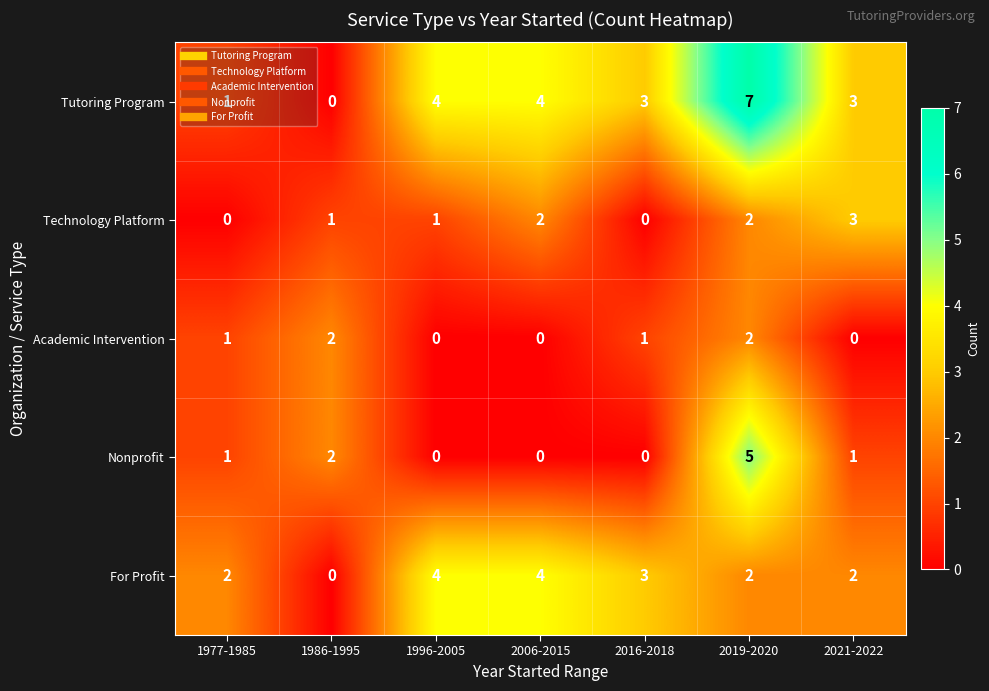

What is the maximum value shown in the chart?

7